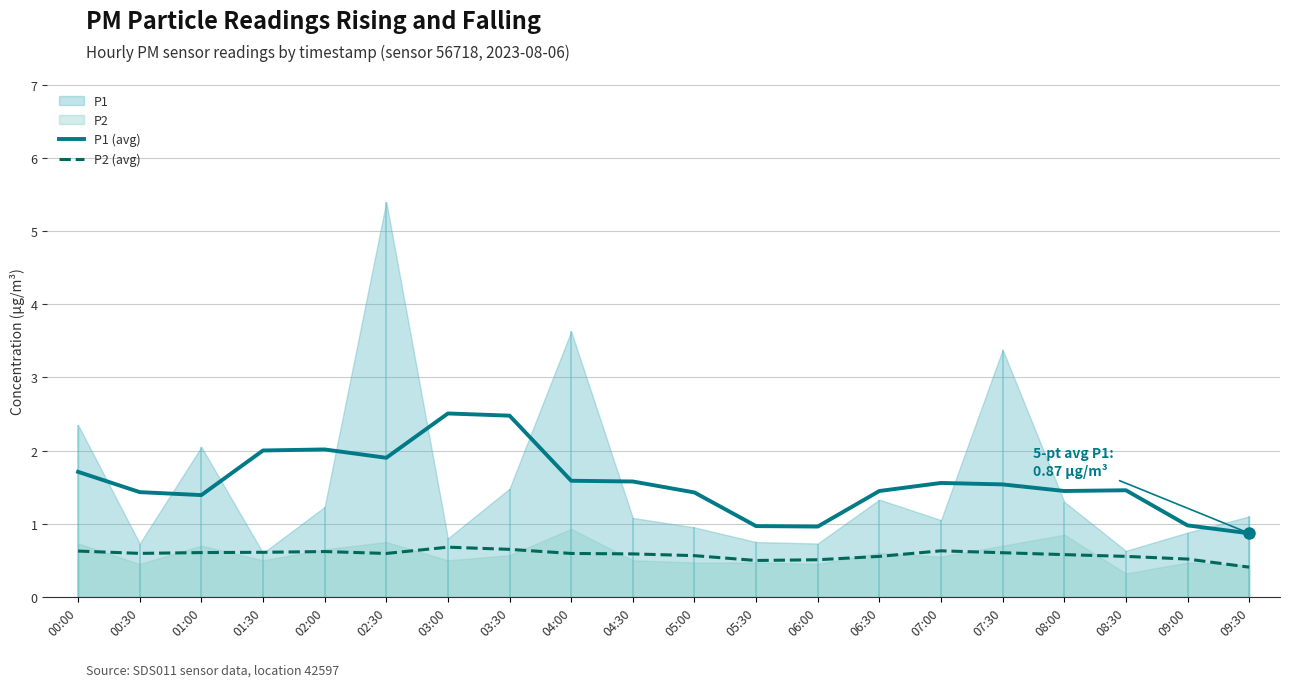

The P2 (avg) series shows 0.3 at 04:00. True or false?

False